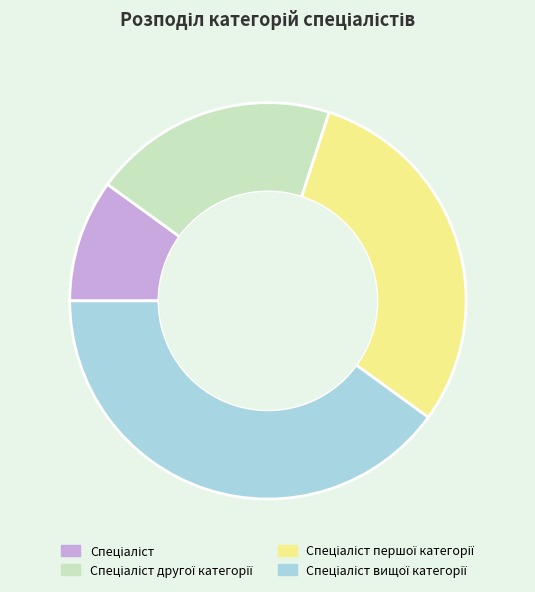

Does any single category account for the majority?

No